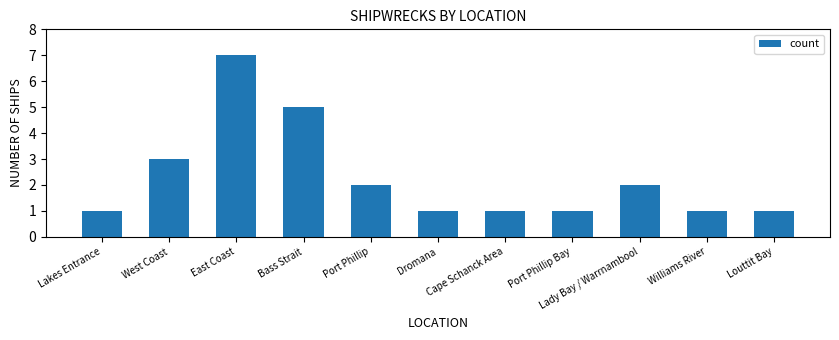

True or false: the data shows 2 at Lady Bay / Warrnambool.

True